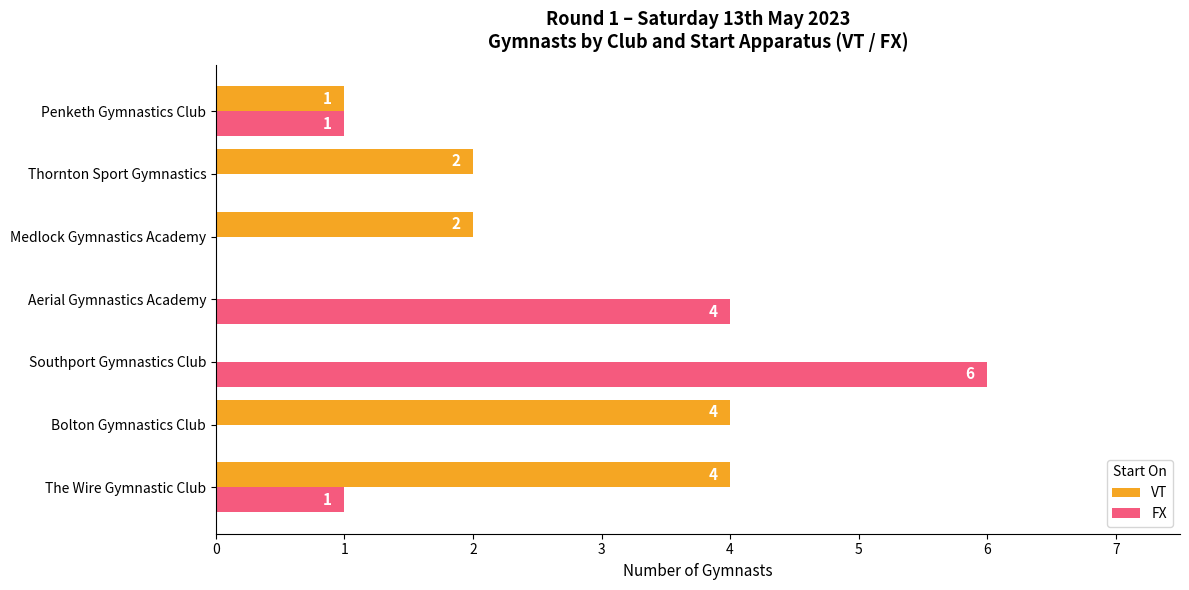

True or false: FX has a value of 1 at Penketh Gymnastics Club.

True